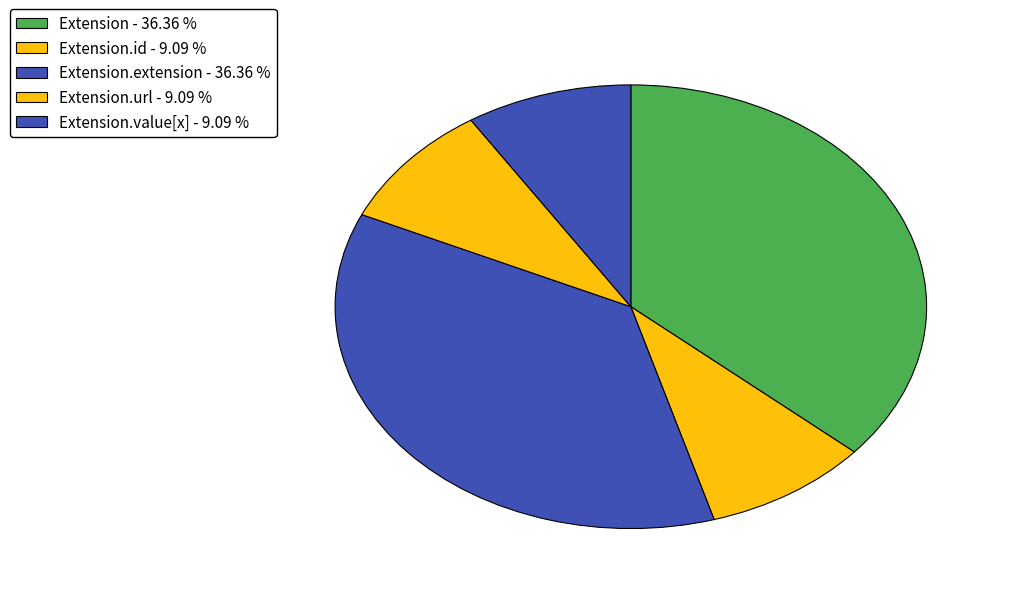

Does any single category account for the majority?

No